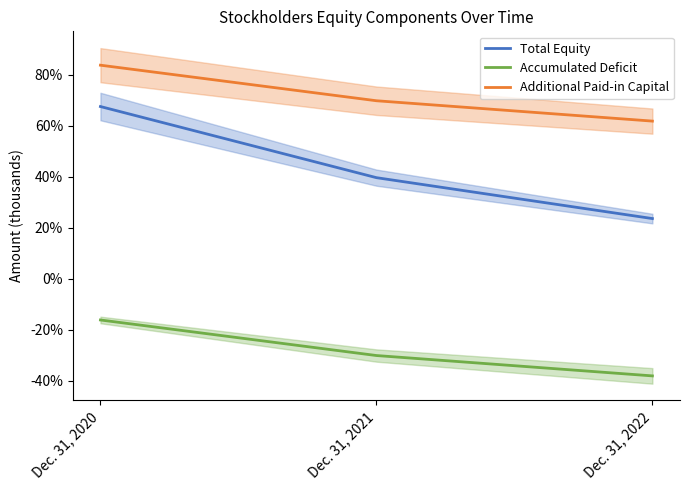

What is the sum of the Accumulated Deficit values at Dec. 31, 2021 and Dec. 31, 2022?

-68.4